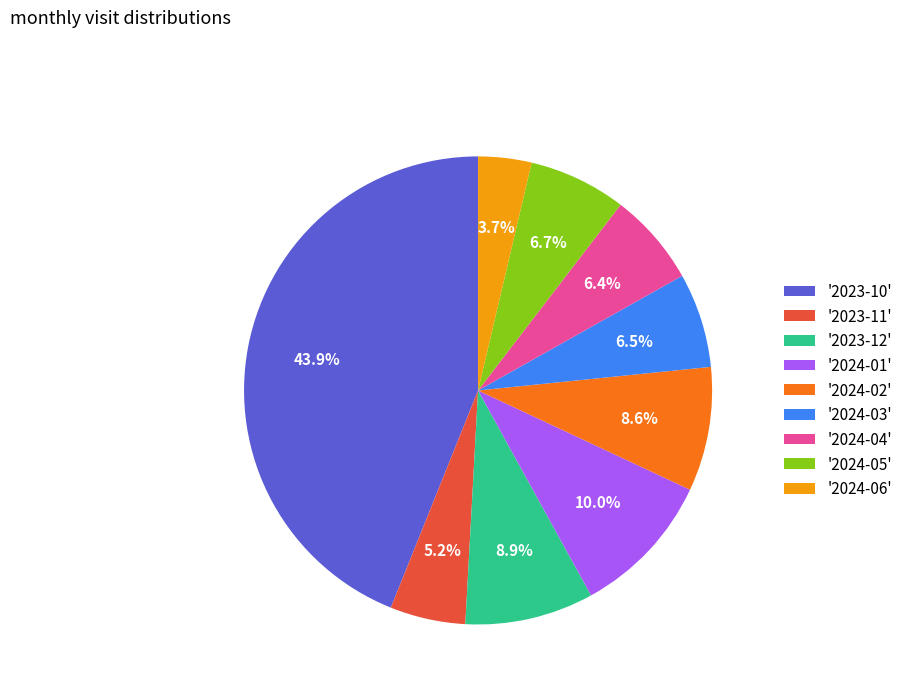

What is the smallest slice in the pie chart?

'2024-06'